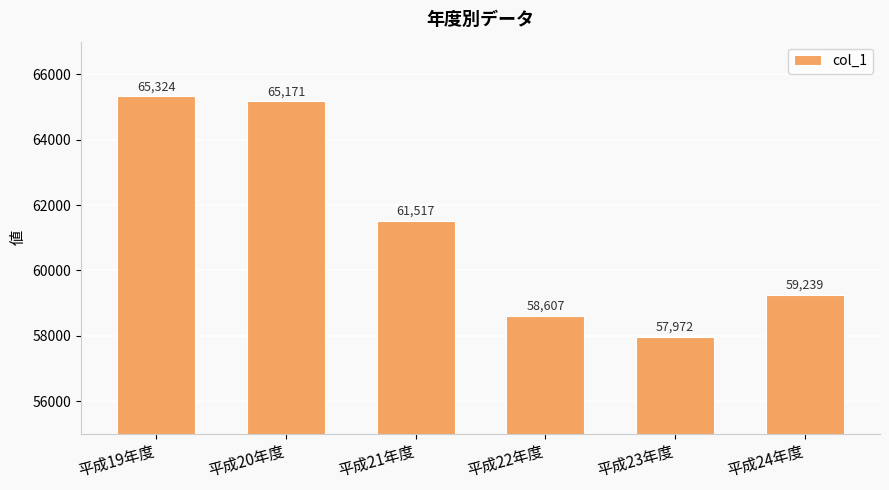

What is the difference between the second highest and second lowest values?

6564